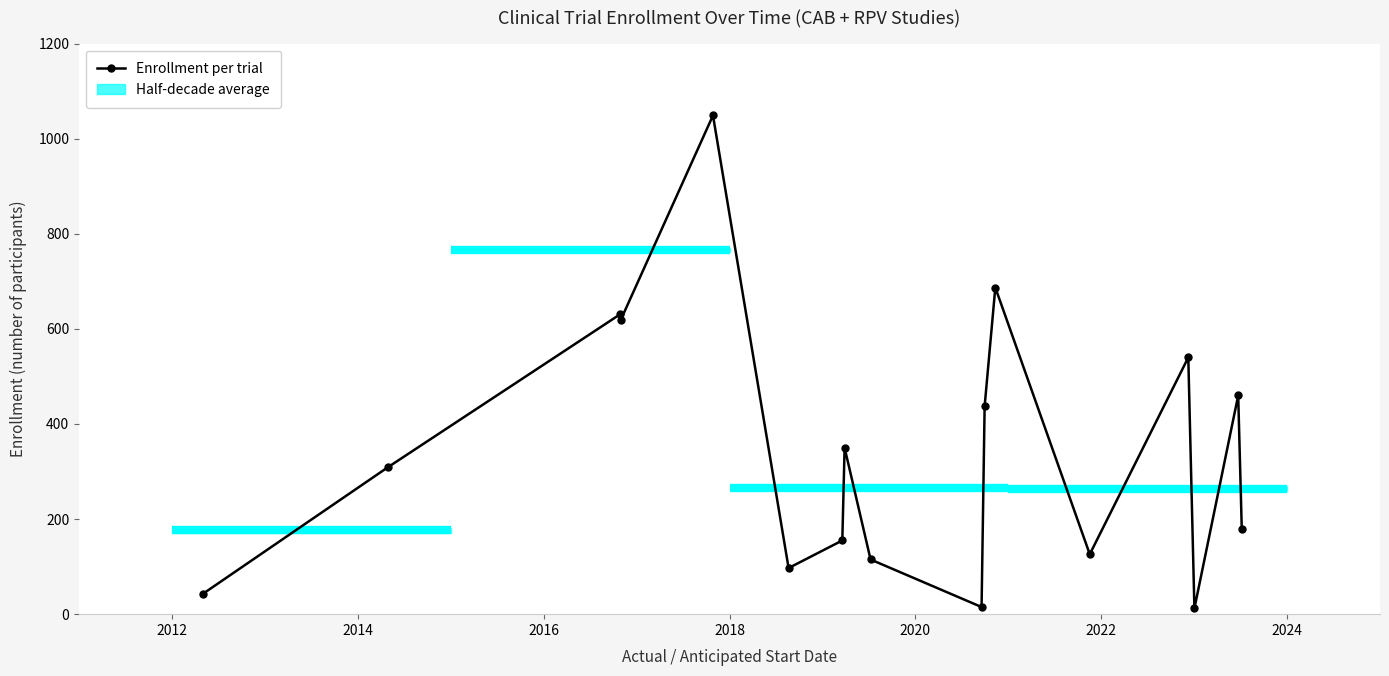

At which category does the chart reach its peak across all series?

2018